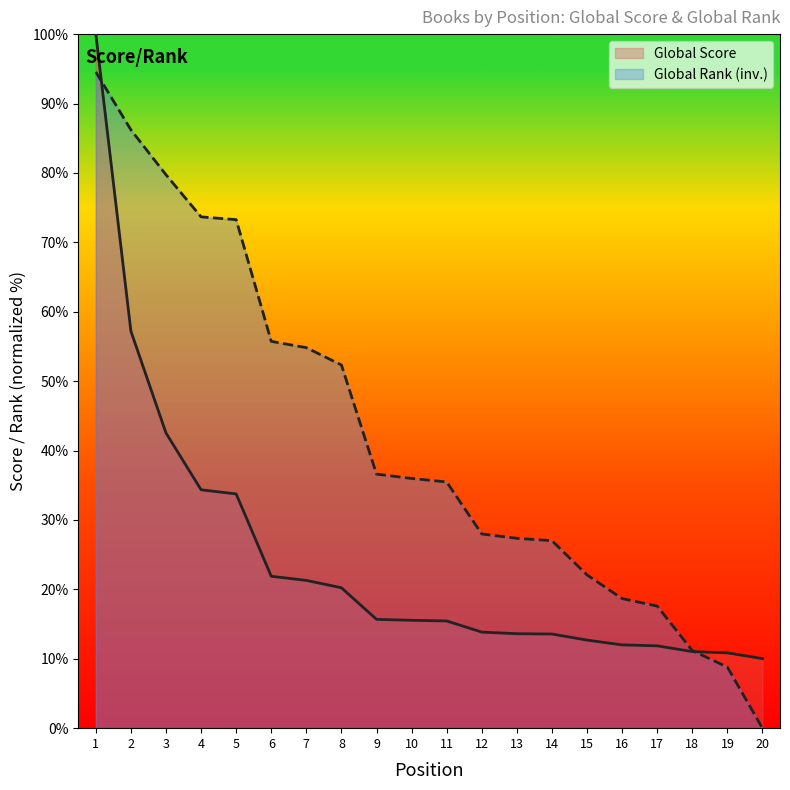

The Global Rank series shows 27.0 at 14. True or false?

True